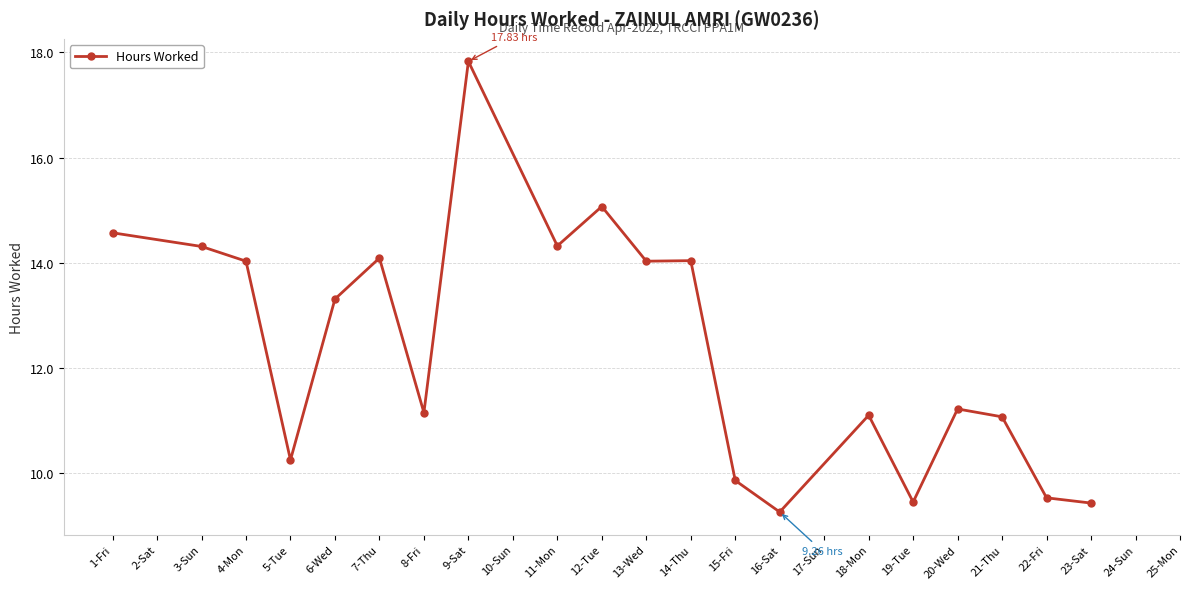

Which has a higher value, 1-Fri or 14-Thu?

1-Fri